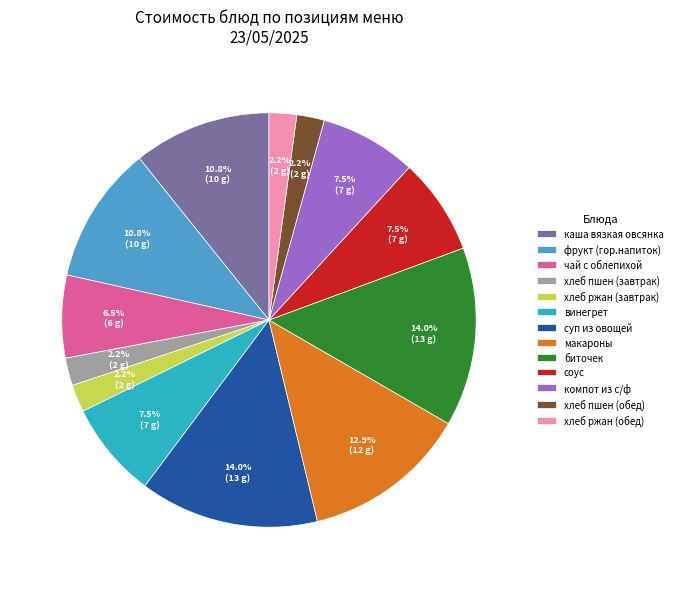

True or false: хлеб ржан (завтрак) accounts for 2% of the total.

True